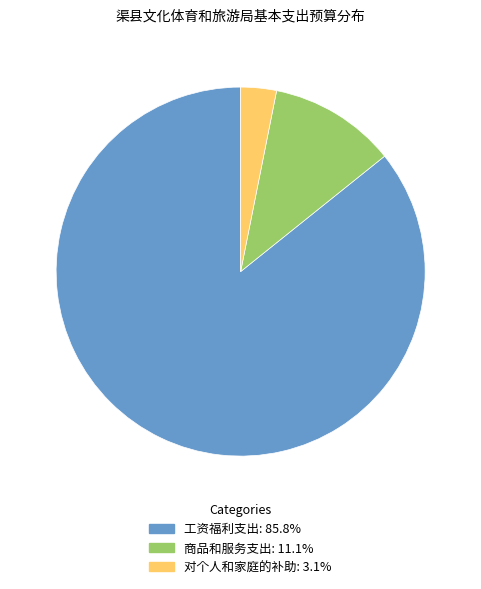

True or false: 对个人和家庭的补助 accounts for 3% of the total.

True